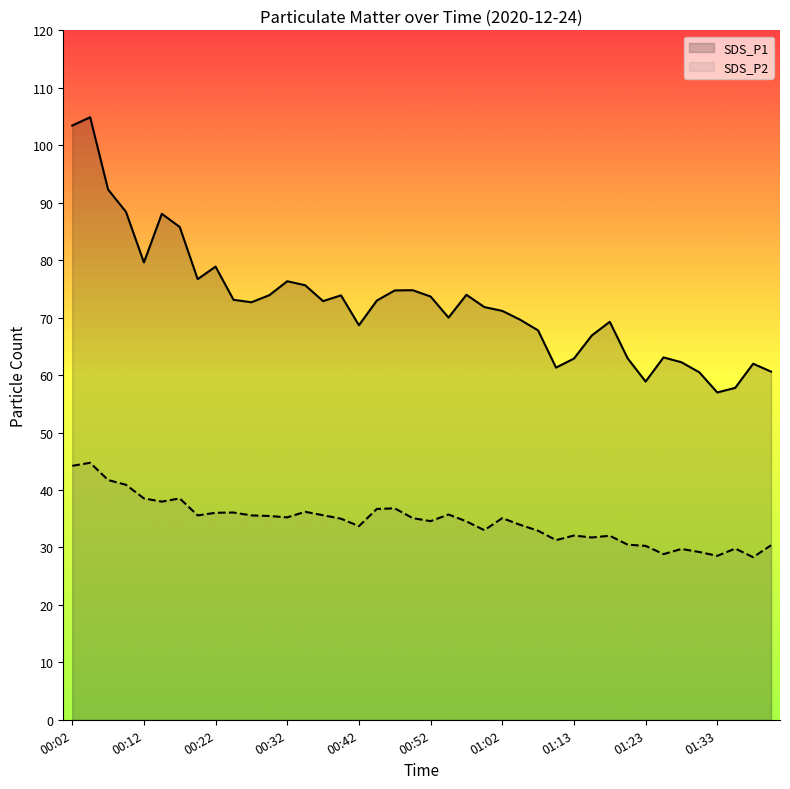

How many values in the SDS_P2 series are below 35?

19